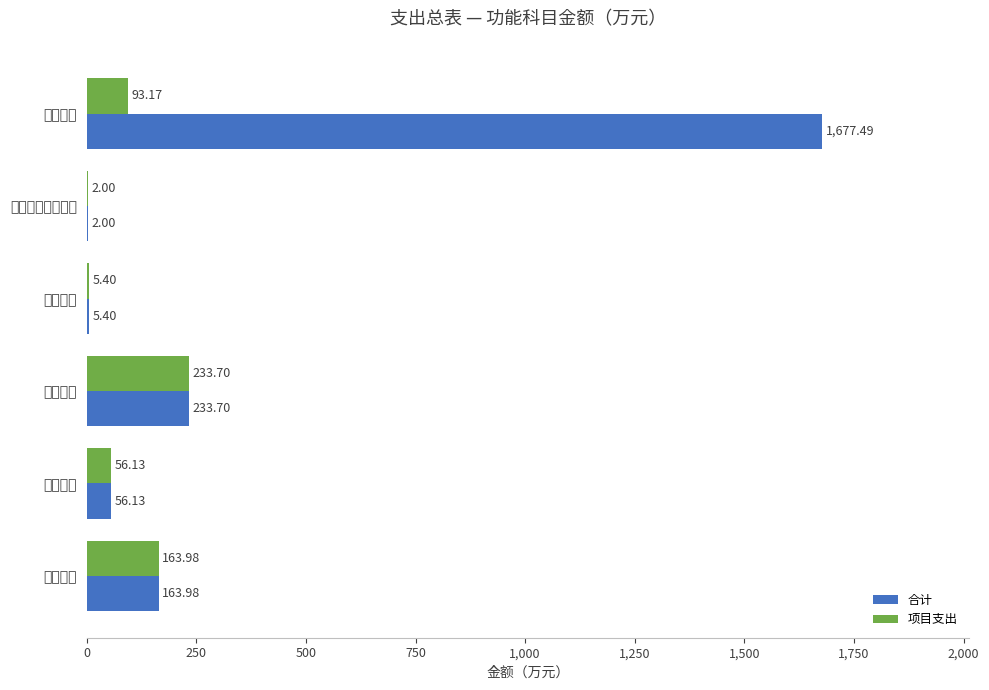

What is the difference between the maximum and minimum values in the 项目支出 series?

231.7